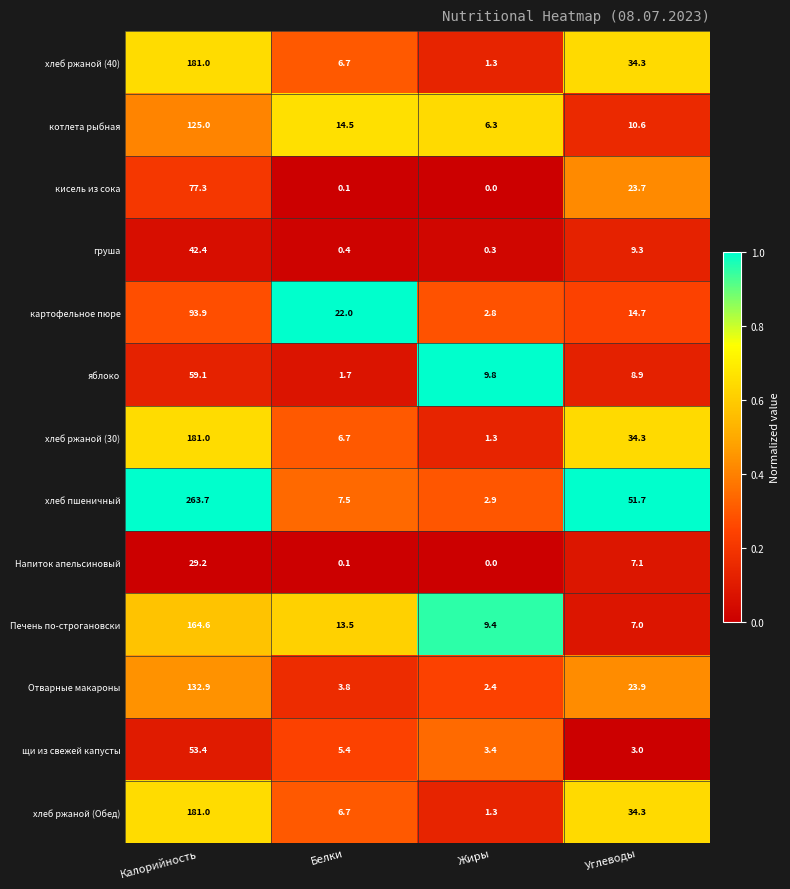

True or false: Печень по-строгановски has a value of 12.0 at Углеводы.

False